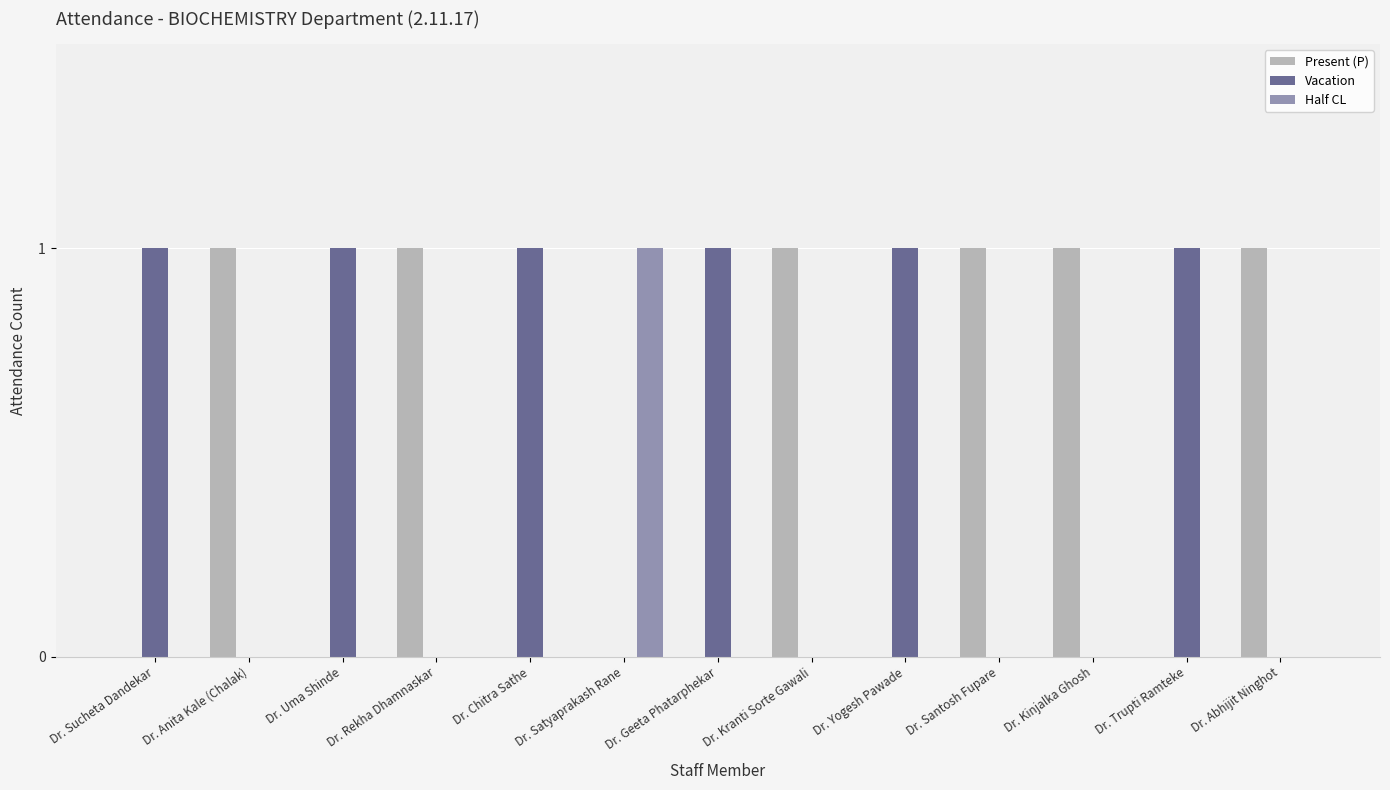

At which label does Half CL reach its peak?

Dr. Satyaprakash Rane